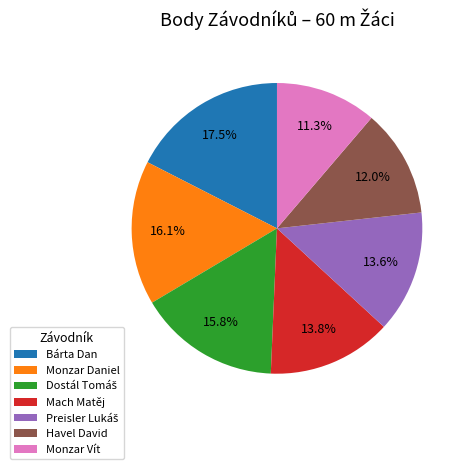

How many slices are in this pie chart?

7